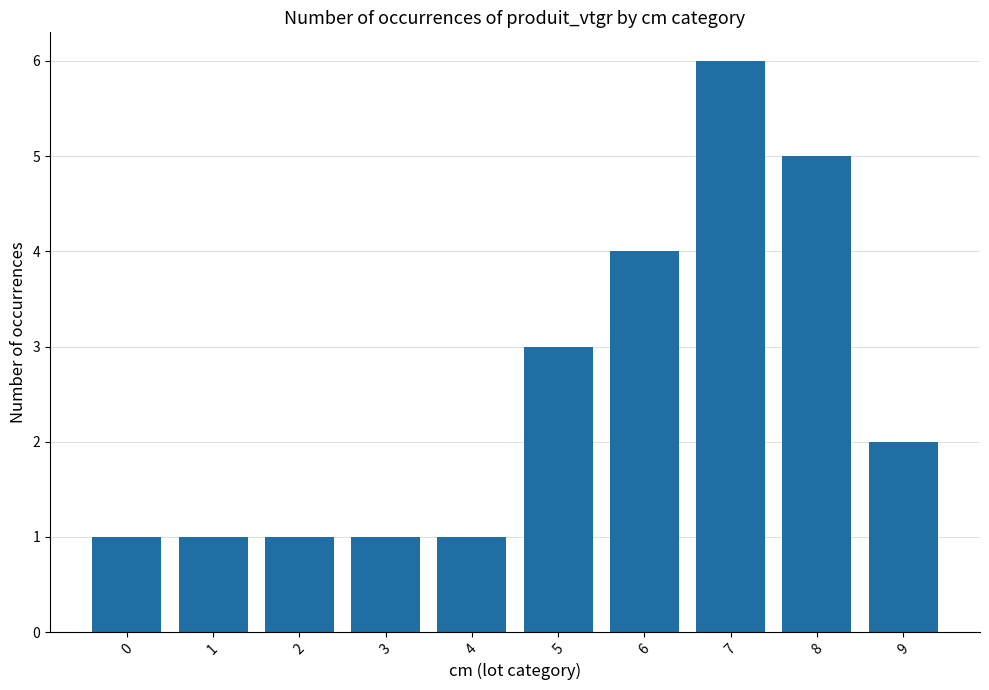

Which label corresponds to the largest value in the chart?

7